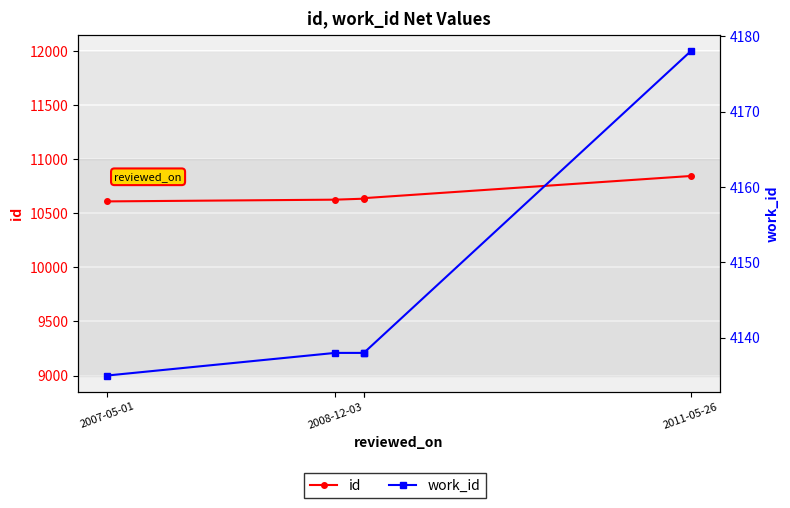

What position from the right is 2007-05-01?

5